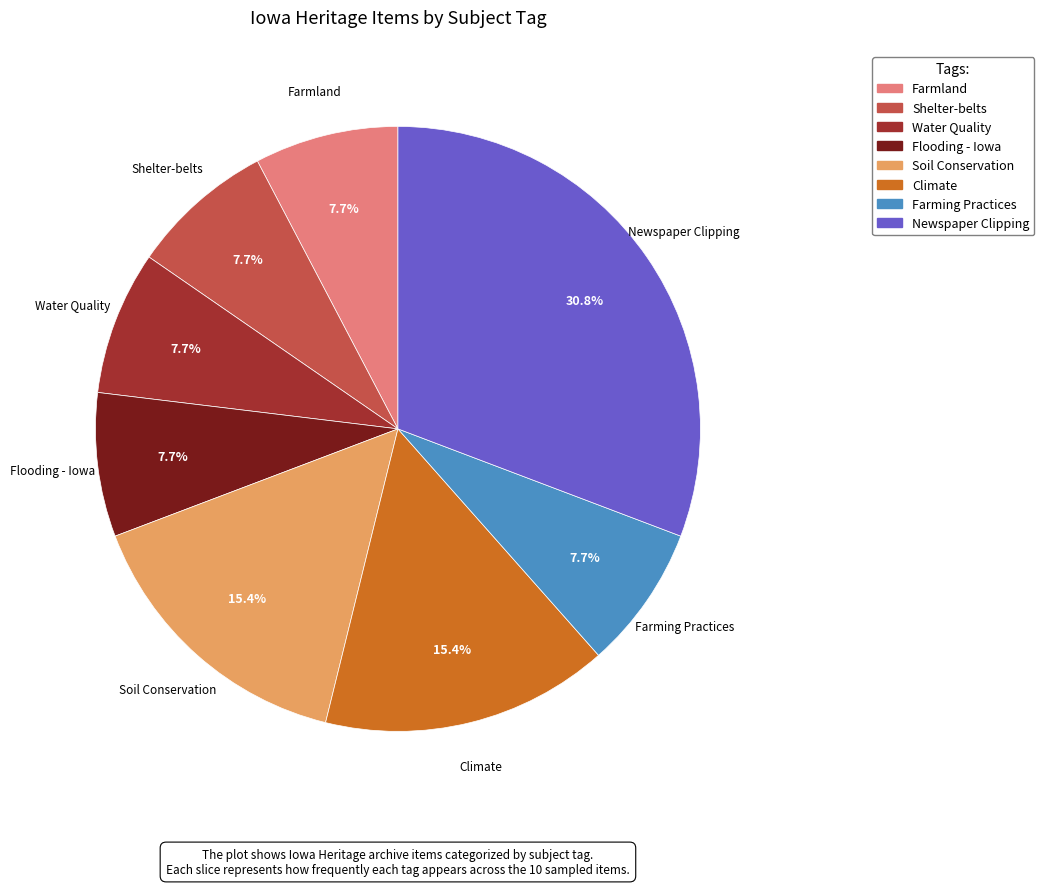

Does Shelter-belts represent more than half of the total?

No